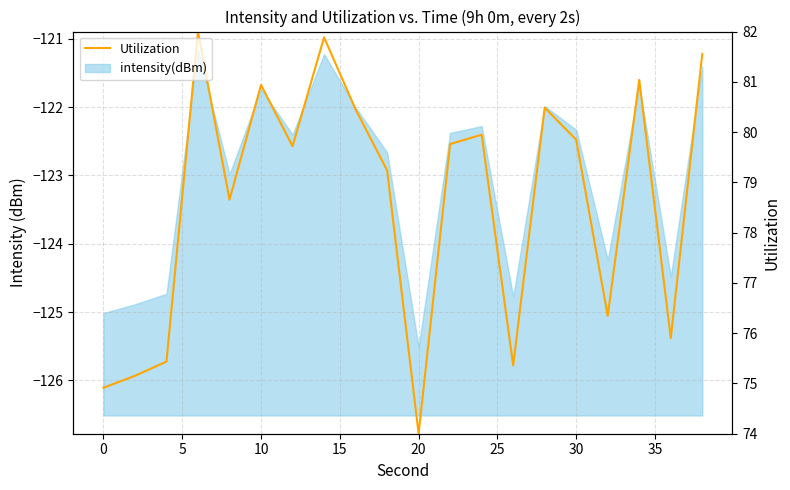

How many interior local valleys (lower than both neighbors) does the data have?

6